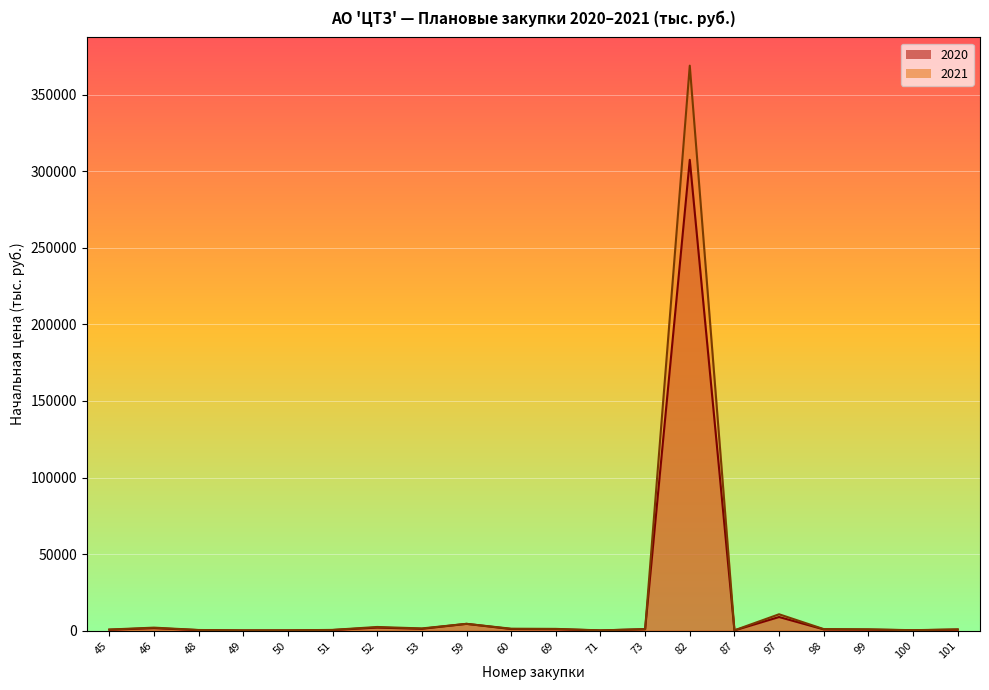

Reading left to right, transcribe all the data shown in this chart.

2020: 606.0	1650.0	360.0	150.0	173.0	410.0	2011.2	1216.7	4452.9	1066.7	966.7	151.6	968.0	307428.8	184.8	8918.5	848.7	708.3	250.0	700.0
2021: 727.2	1980.0	432.0	180.0	207.6	492.0	2413.4	1460.0	4452.9	1280.0	1160.0	181.9	968.0	368914.6	221.8	10702.2	1018.4	850.0	300.0	840.0